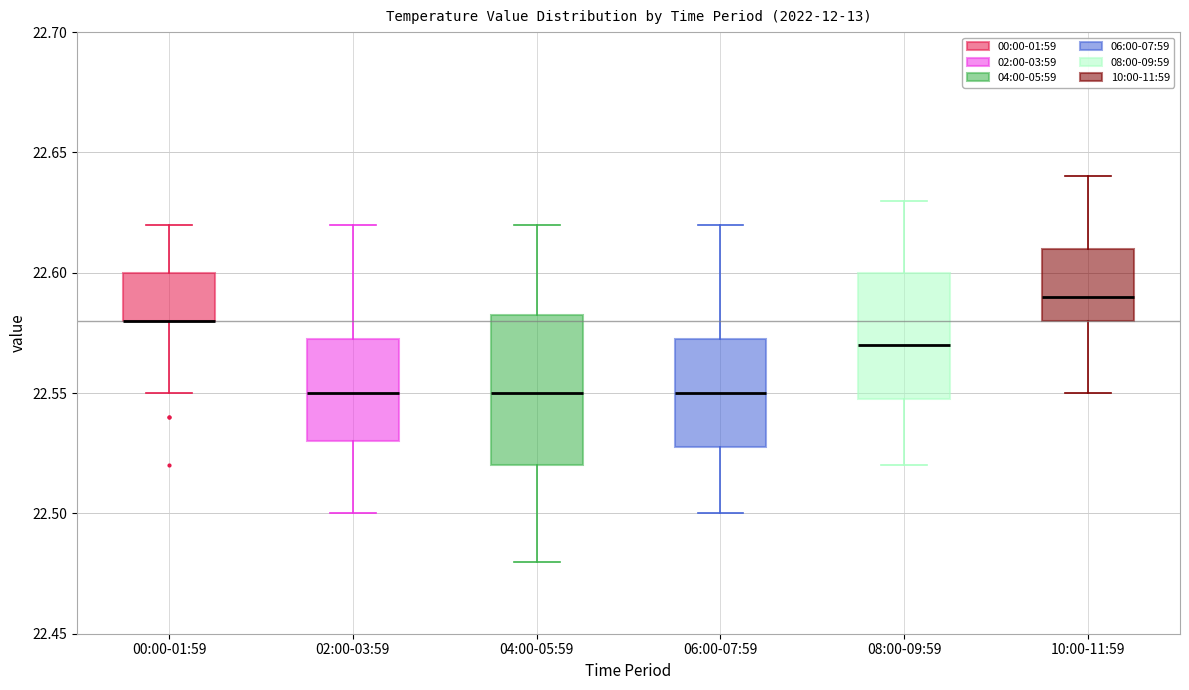

Reading left to right, transcribe this box plot: for each box, give where its median line is, the range the box spans, and where its two whiskers end, as read against the y-axis. The values are not printed on the chart, so give them approximately, as read against the axis.

00:00-01:59: median 22.580 (drawn on the box's lower edge), box 22.580 to 22.600, whiskers 22.550 to 22.620
02:00-03:59: median 22.550, box 22.530 to 22.575, whiskers 22.500 to 22.620
04:00-05:59: median 22.550, box 22.520 to 22.585, whiskers 22.480 to 22.620
06:00-07:59: median 22.550, box 22.530 to 22.575, whiskers 22.500 to 22.620
08:00-09:59: median 22.570, box 22.550 to 22.600, whiskers 22.520 to 22.630
10:00-11:59: median 22.590, box 22.580 to 22.610, whiskers 22.550 to 22.640